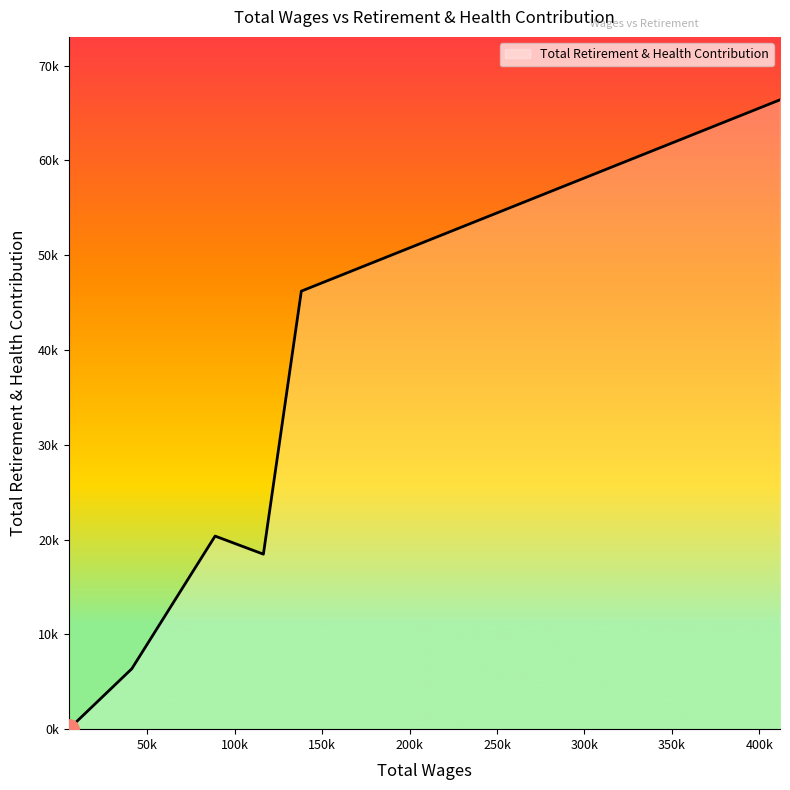

Does the chart have visible grid lines?

No